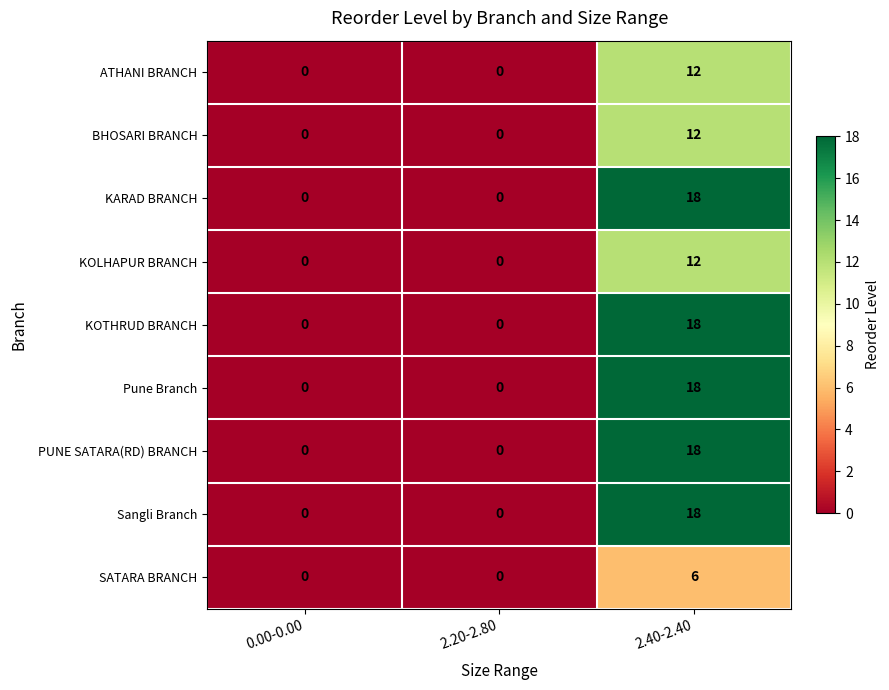

What is the difference between the maximum and minimum values in the ATHANI BRANCH series?

12